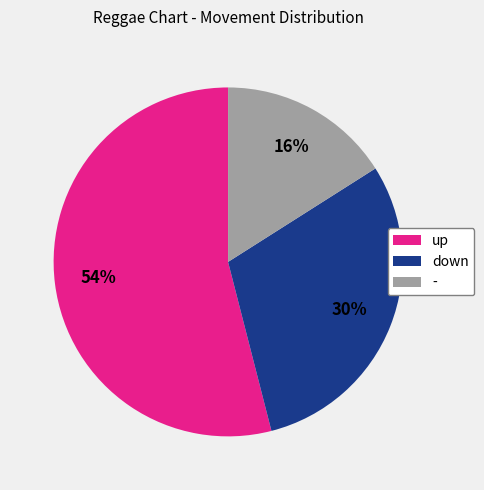

True or false: down accounts for 43% of the total.

False